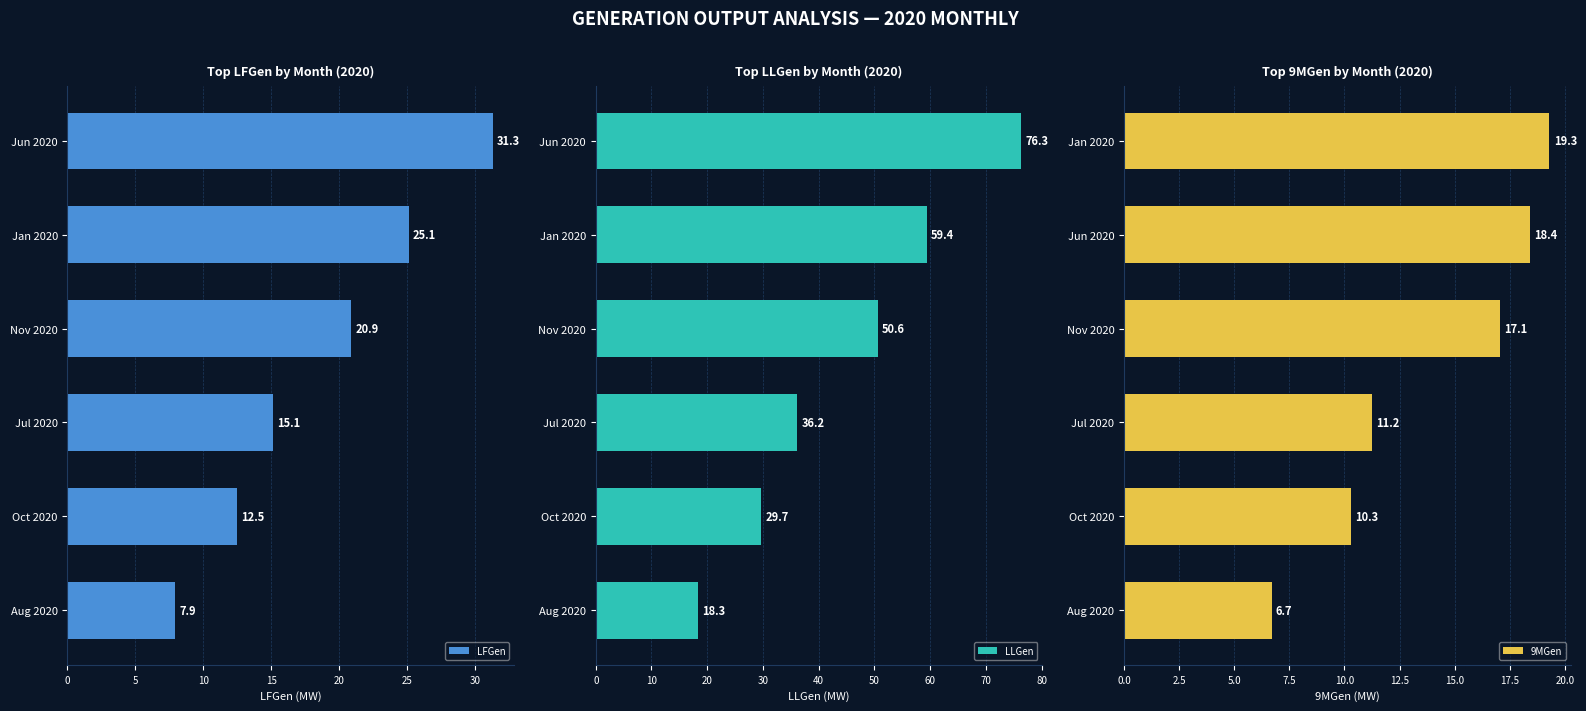

What is the value of the LFGen bar at the 4th from the left?

15.1